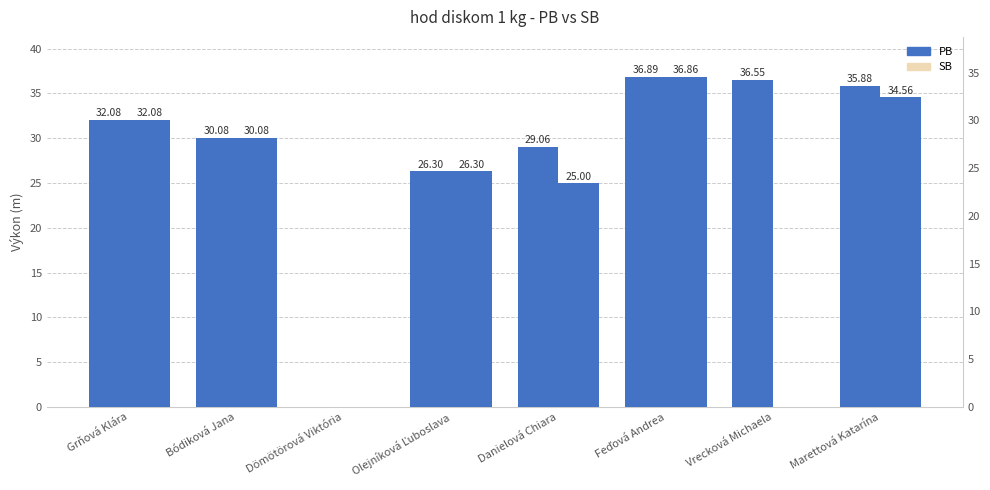

At which category is the sum across all series the highest?

Feďová Andrea